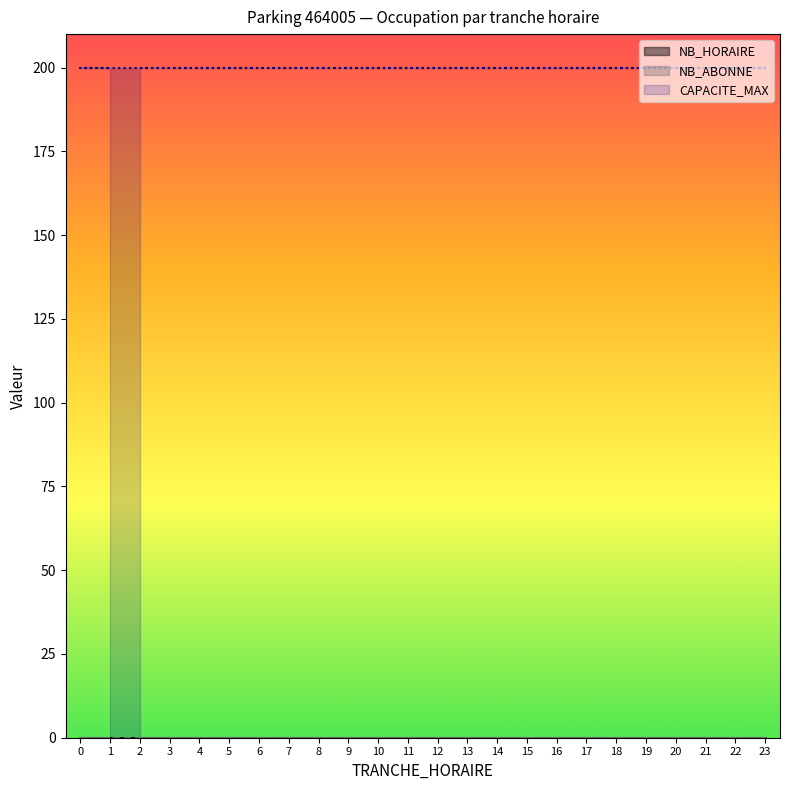

Reading left to right, list all the values displayed in this chart.

TRANCHE_HORAIRE: 2	3	4	5	6	7	8	9	10	11	12	13	14	15	16	17	18	19	20	21	22	23	0	1
NB_HORAIRE: 0	0	0	0	0	0	0	0	0	0	0	0	0	0	0	0	0	0	0	0	0	0	0	0
NB_ABONNE: 0	0	0	0	0	0	0	0	0	0	0	0	0	0	0	0	0	0	0	0	0	0	0	0
CAPACITE_MAX: 200	200	200	200	200	200	200	200	200	200	200	200	200	200	200	200	200	200	200	200	200	200	200	200